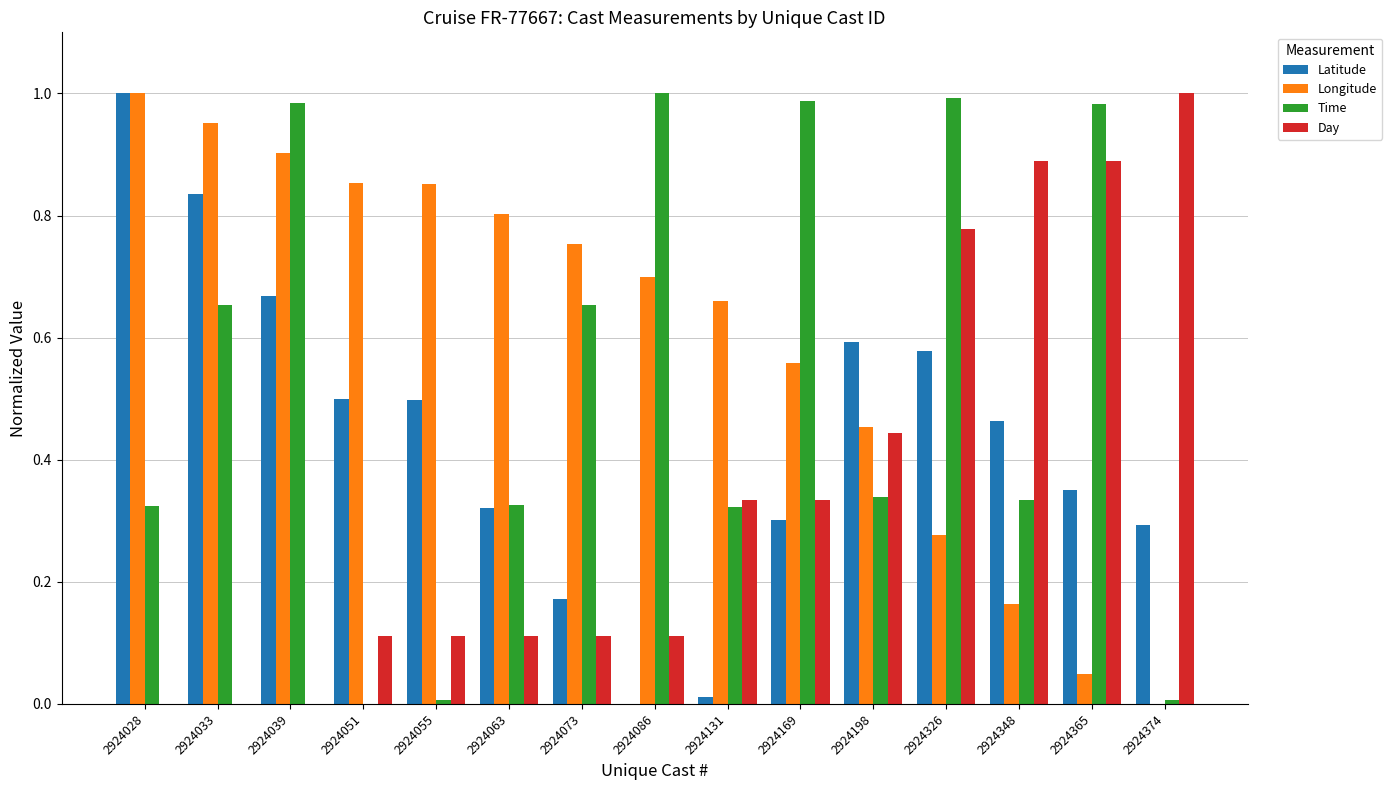

What is the total value across all series at 2924028?

2.3